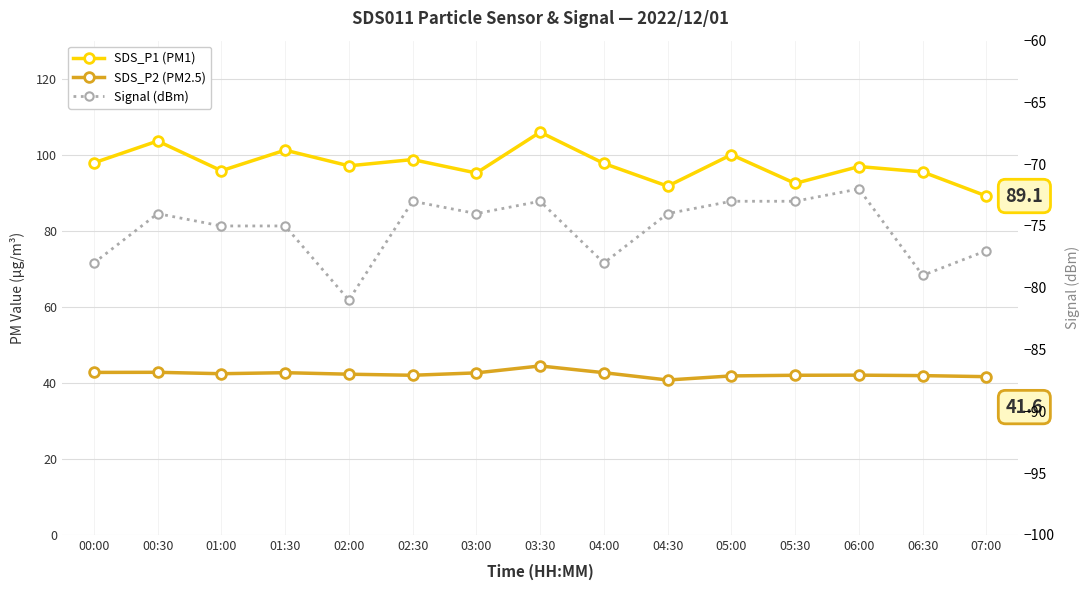

The Signal series shows -50.8 at 05:30. True or false?

False